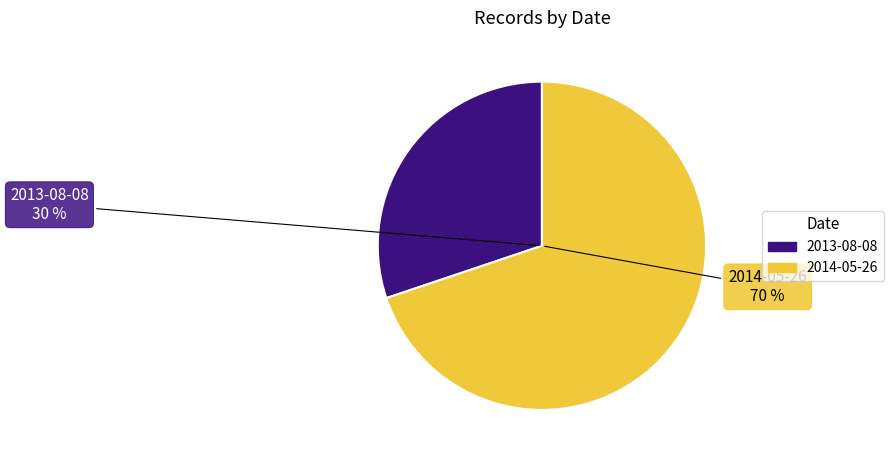

To the nearest percent, what percentage of the pie is 2013-08-08?

30%